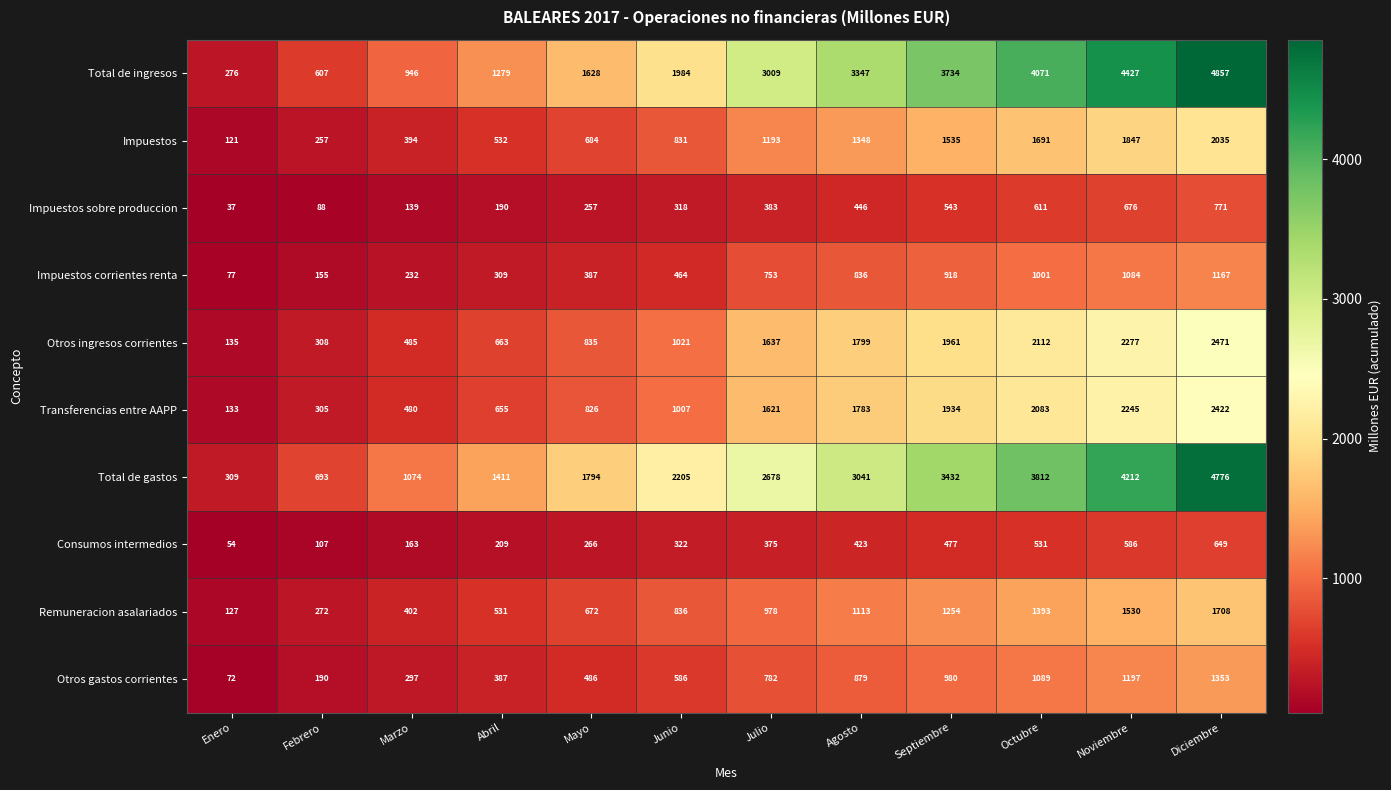

True or false: Total de gastos has a value of 3525 at Junio.

False